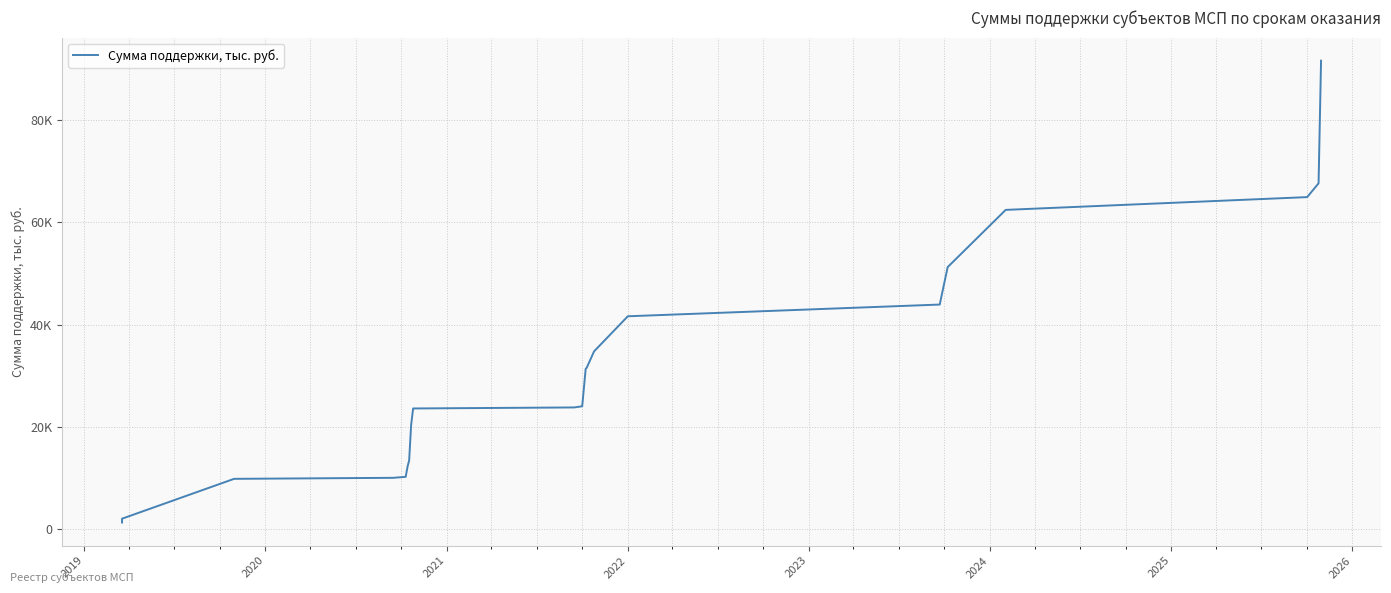

How many lines are shown in the chart?

1